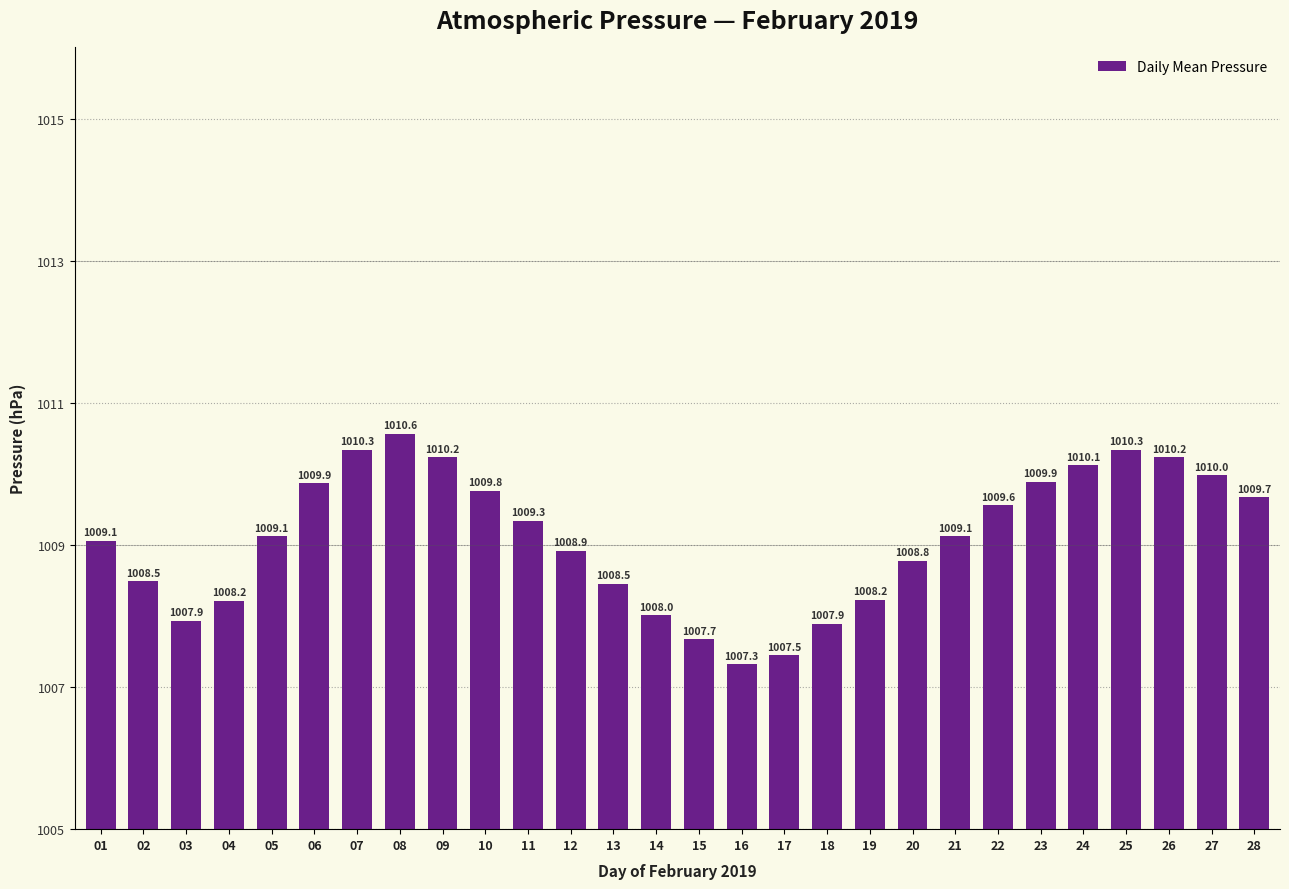

Between 10 and 16, which is larger?

10